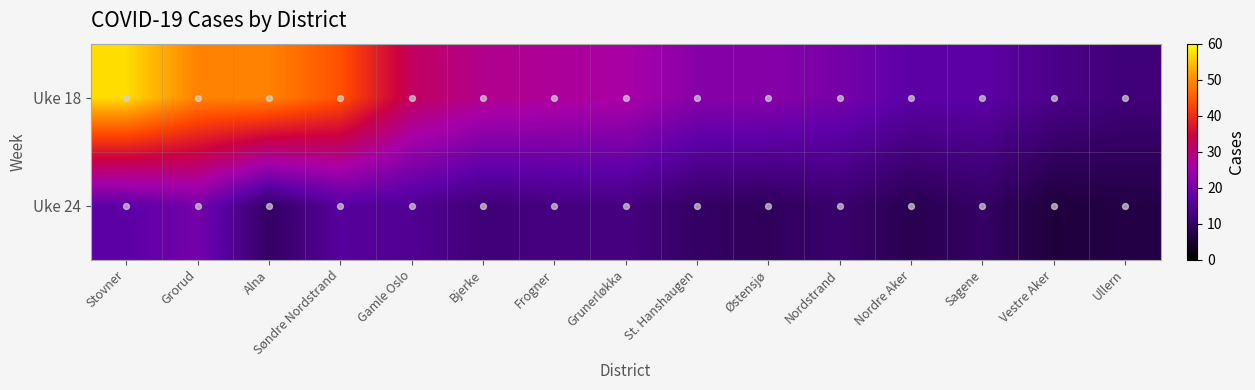

Reading left to right, extract all data points from this chart.

Uke 18: Stovner=57	Grorud=49	Alna=49	Søndre Nordstrand=44	Gamle Oslo=32	Bjerke=28	Frogner=27	Grunerløkka=26	St. Hanshaugen=22	Østensjø=22	Nordstrand=20	Nordre Aker=17	Sagene=17	Vestre Aker=14	Ullern=12
Uke 24: Stovner=17	Grorud=20	Alna=10	Søndre Nordstrand=16	Gamle Oslo=15	Bjerke=12	Frogner=13	Grunerløkka=13	St. Hanshaugen=10	Østensjø=9	Nordstrand=11	Nordre Aker=8	Sagene=10	Vestre Aker=6	Ullern=7